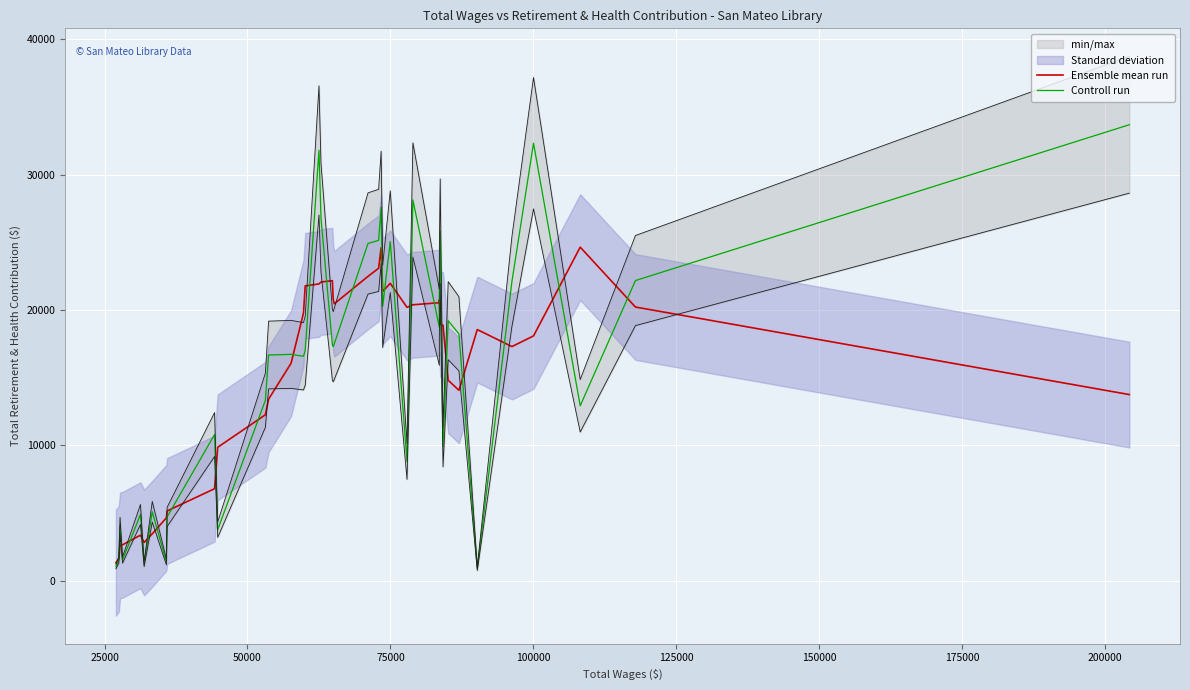

What is the difference between the maximum and minimum values in the Ensemble mean run series?

23307.2